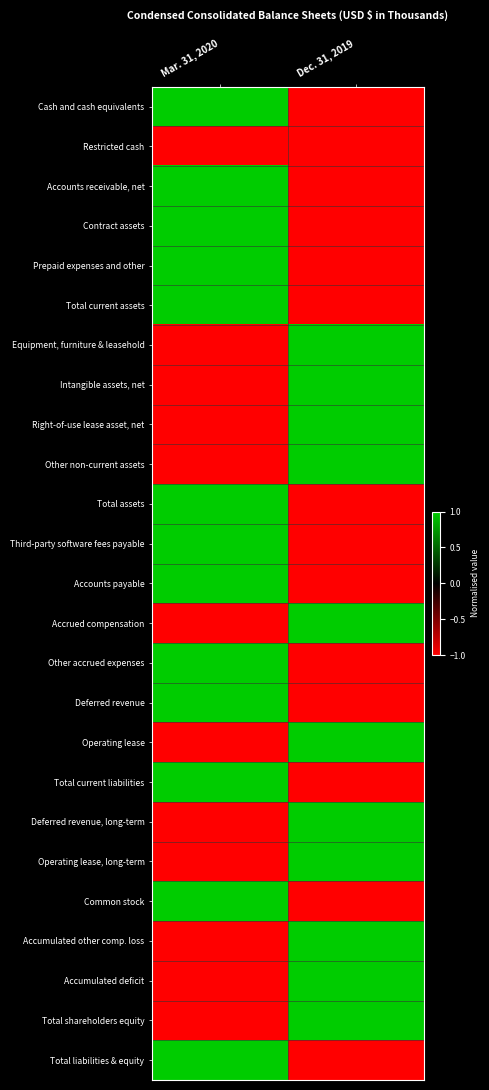

What is the total value across all series at Mar. 31, 2020?

1